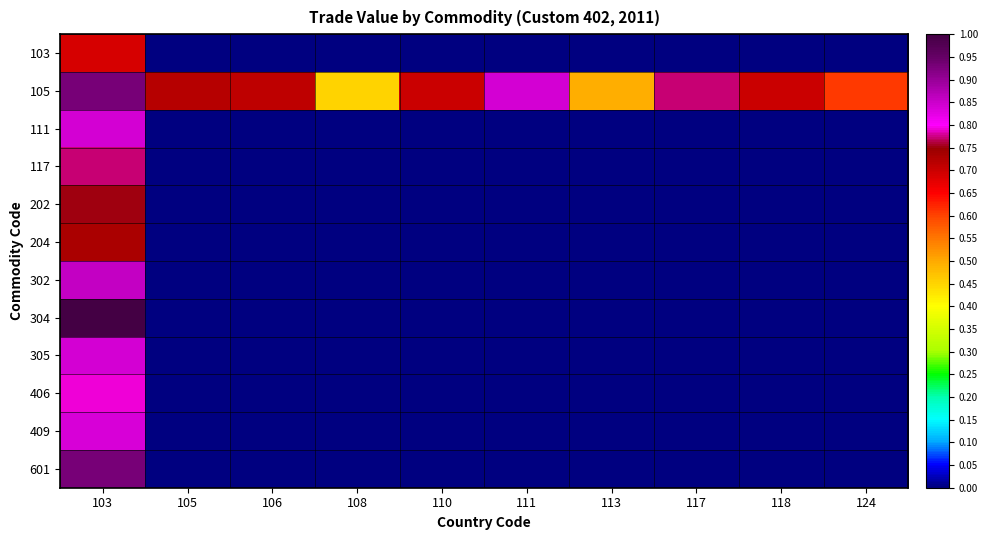

Reading right to left, extract all data points from this chart.

103: 124=0.0	118=0.0	117=0.0	113=0.0	111=0.0	110=0.0	108=0.0	106=0.0	105=0.0	103=0.7
105: 124=0.6	118=0.7	117=0.8	113=0.5	111=0.8	110=0.7	108=0.4	106=0.7	105=0.7	103=0.9
111: 124=0.0	118=0.0	117=0.0	113=0.0	111=0.0	110=0.0	108=0.0	106=0.0	105=0.0	103=0.8
117: 124=0.0	118=0.0	117=0.0	113=0.0	111=0.0	110=0.0	108=0.0	106=0.0	105=0.0	103=0.8
202: 124=0.0	118=0.0	117=0.0	113=0.0	111=0.0	110=0.0	108=0.0	106=0.0	105=0.0	103=0.8
204: 124=0.0	118=0.0	117=0.0	113=0.0	111=0.0	110=0.0	108=0.0	106=0.0	105=0.0	103=0.7
302: 124=0.0	118=0.0	117=0.0	113=0.0	111=0.0	110=0.0	108=0.0	106=0.0	105=0.0	103=0.9
304: 124=0.0	118=0.0	117=0.0	113=0.0	111=0.0	110=0.0	108=0.0	106=0.0	105=0.0	103=1.0
305: 124=0.0	118=0.0	117=0.0	113=0.0	111=0.0	110=0.0	108=0.0	106=0.0	105=0.0	103=0.8
406: 124=0.0	118=0.0	117=0.0	113=0.0	111=0.0	110=0.0	108=0.0	106=0.0	105=0.0	103=0.8
409: 124=0.0	118=0.0	117=0.0	113=0.0	111=0.0	110=0.0	108=0.0	106=0.0	105=0.0	103=0.8
601: 124=0.0	118=0.0	117=0.0	113=0.0	111=0.0	110=0.0	108=0.0	106=0.0	105=0.0	103=0.9